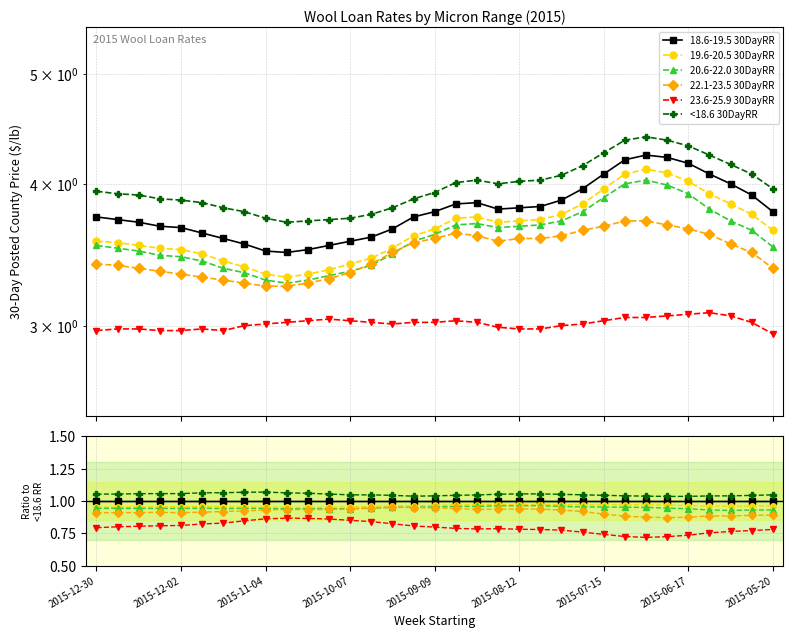

List the series in order of their peak value, highest first.

<18.6 30DayRR, 18.6-19.5 30DayRR, 19.6-20.5 30DayRR, 20.6-22.0 30DayRR, 22.1-23.5 30DayRR, 23.6-25.9 30DayRR